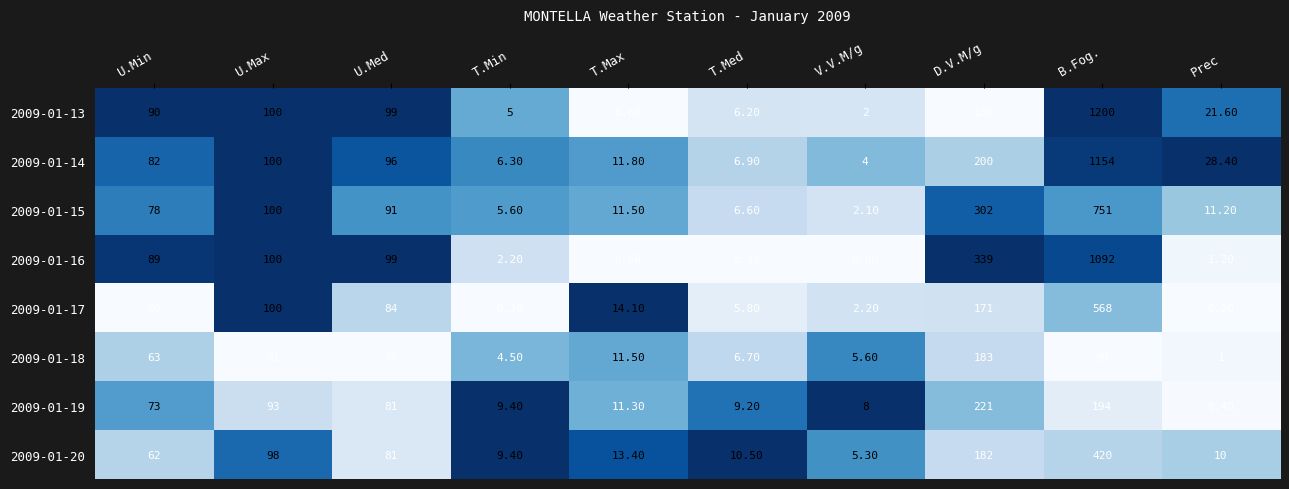

Which series changed the most between T.Max and T.Med?

2009-01-17